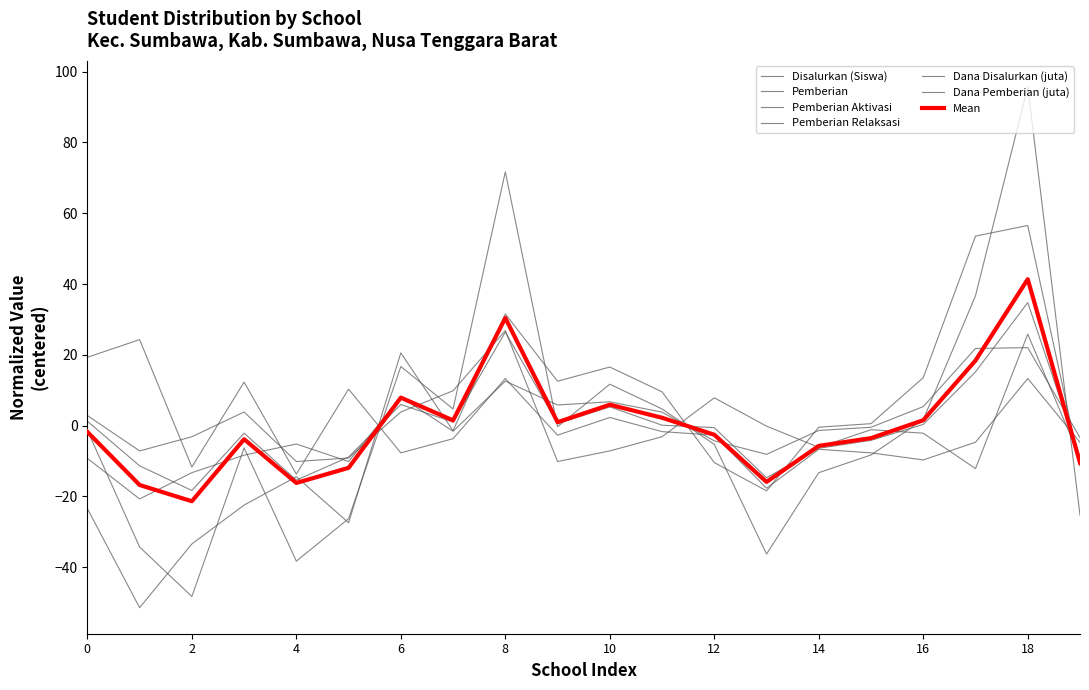

Which series has the largest total across all categories?

Disalurkan (Siswa)